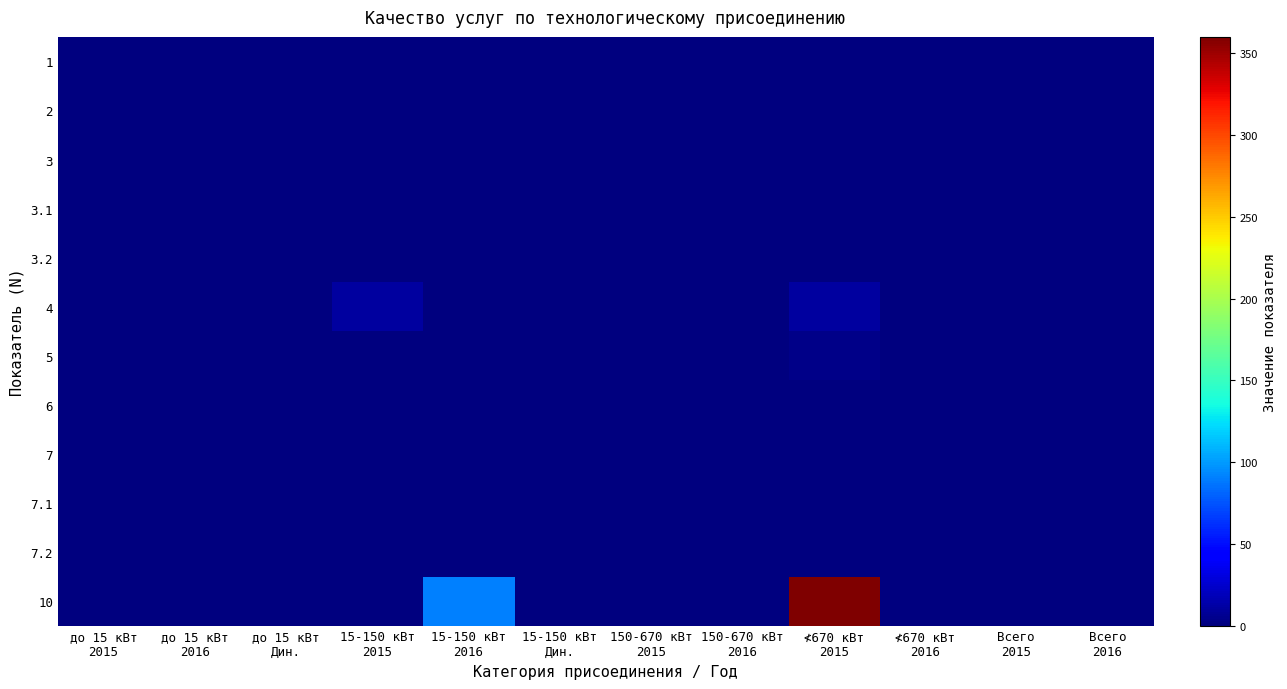

Which category has the highest value across all series?

≮670 кВт
2015